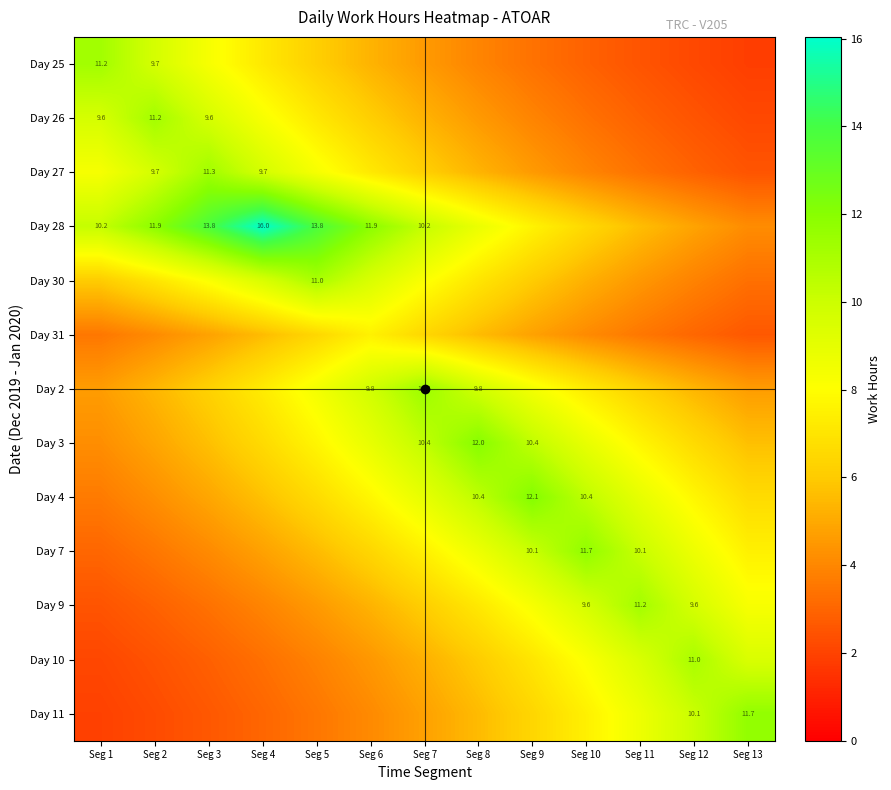

How many data points does each series have?

13